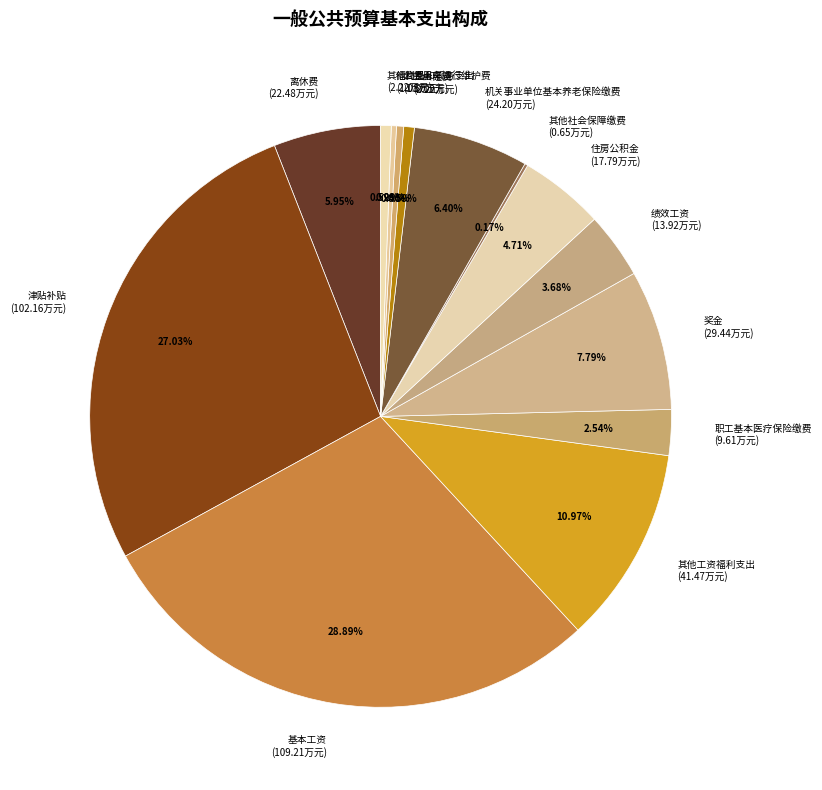

Do 职工基本医疗保险缴费 and 公务用车运行维护费 together represent more than half of the pie?

No